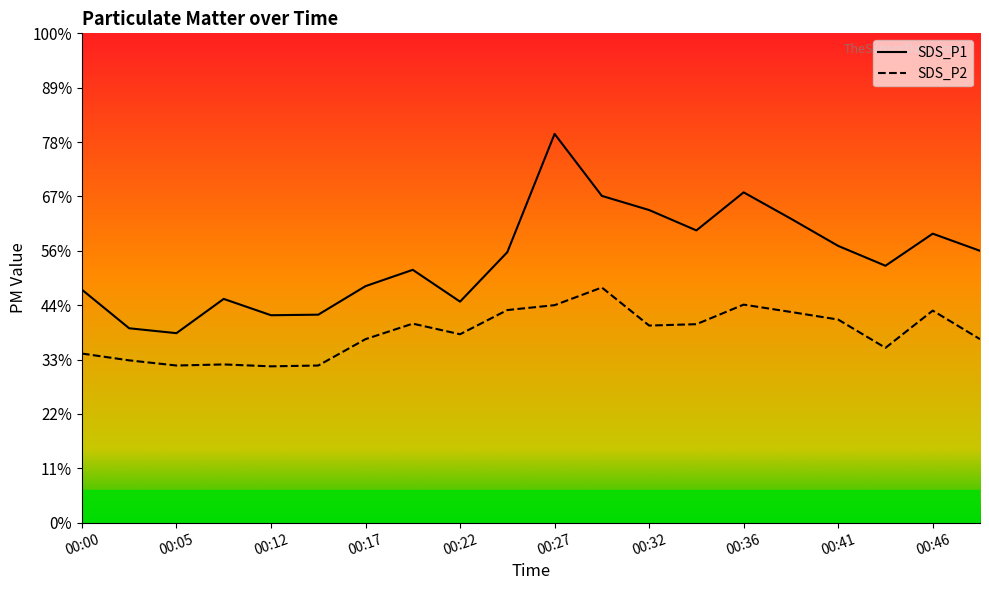

Which series has the largest range (max minus min)?

SDS_P1